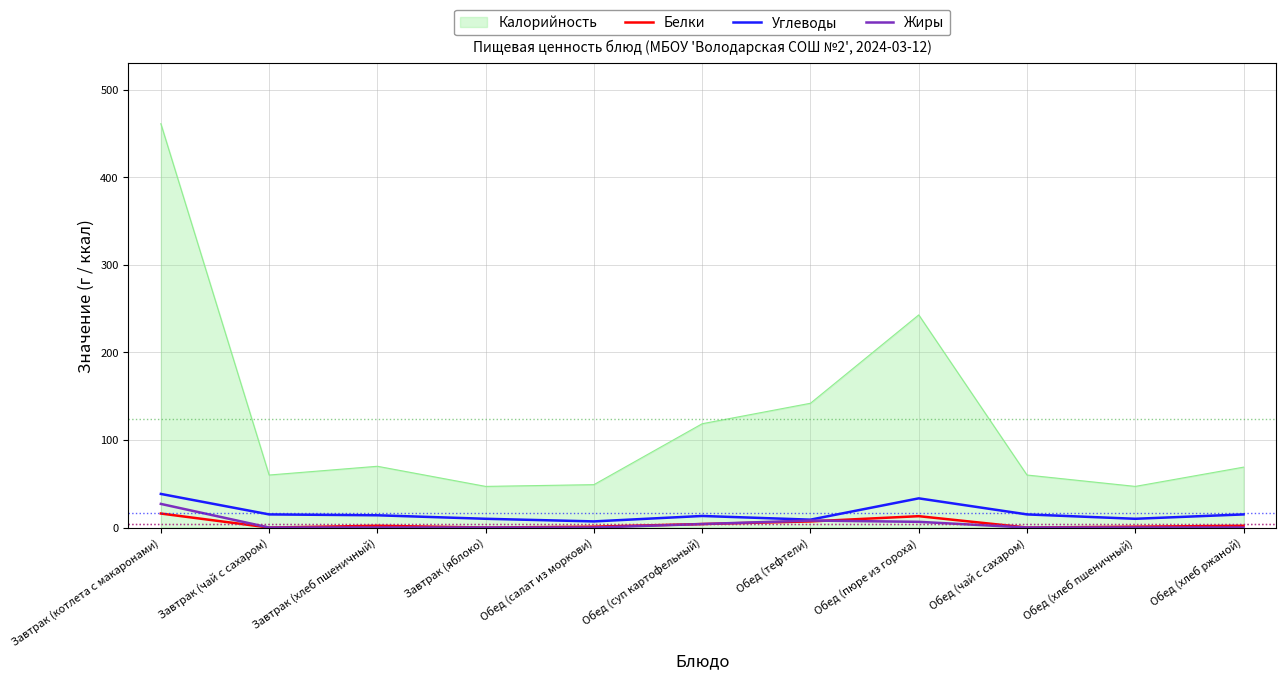

The value of Белки at Обед (пюре из гороха) is 13.0. True or false?

True